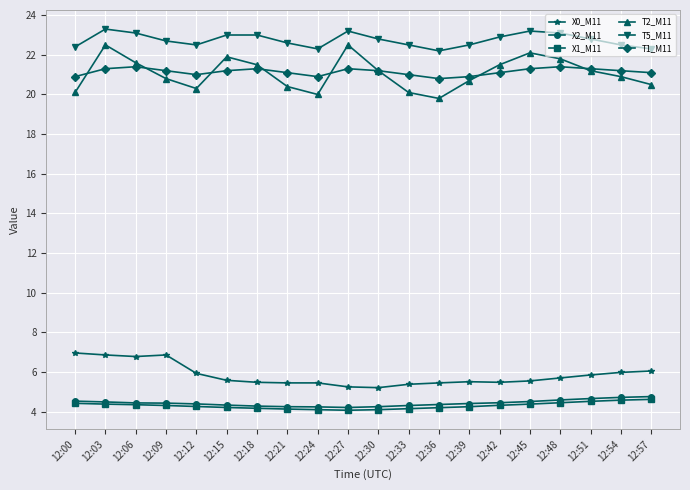

What is the maximum value shown in the chart?

23.3